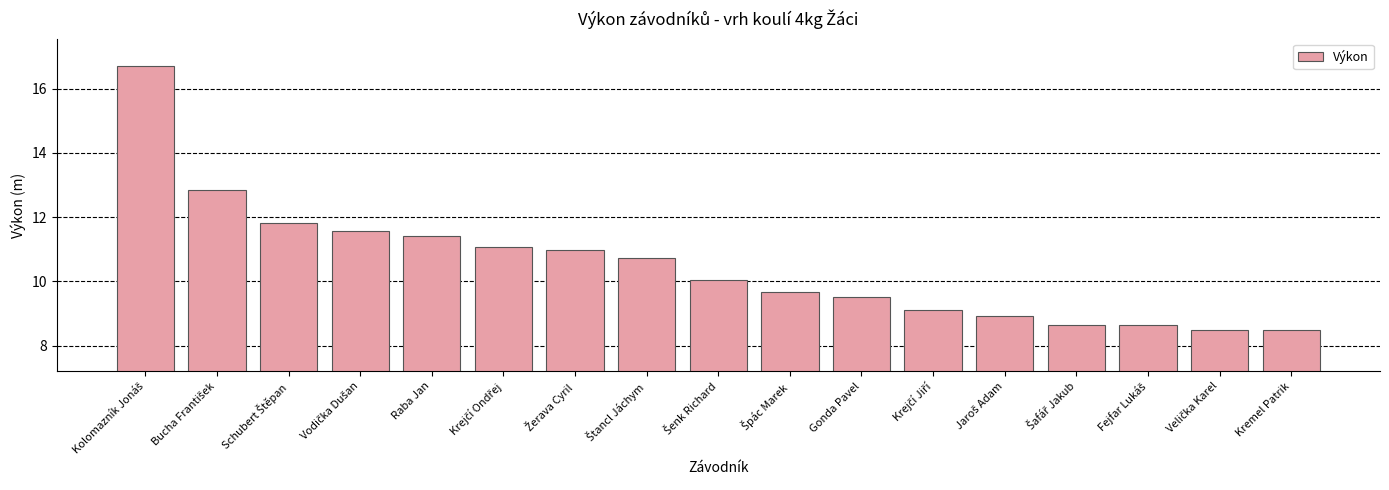

What is the sum of all values?

178.7